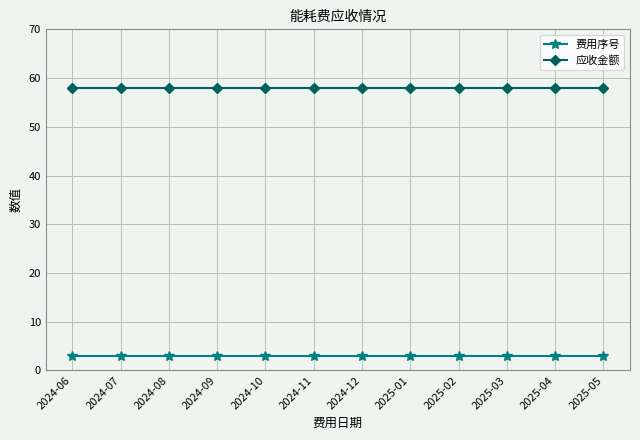

Count the number of categories in the chart.

12